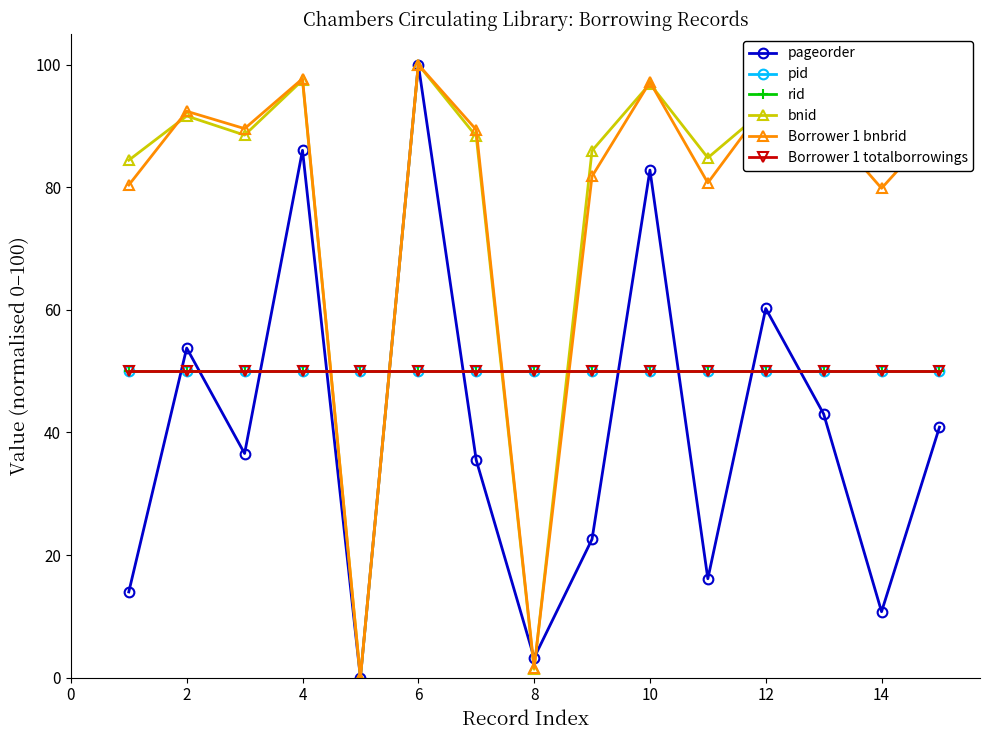

Reading left to right, what are all the values shown in this chart?

pageorder: 14.0	53.8	36.6	86.0	0.0	100.0	35.5	3.2	22.6	82.8	16.1	60.2	43.0	10.8	40.9
pid: 50.0	50.0	50.0	50.0	50.0	50.0	50.0	50.0	50.0	50.0	50.0	50.0	50.0	50.0	50.0
rid: 50.0	50.0	50.0	50.0	50.0	50.0	50.0	50.0	50.0	50.0	50.0	50.0	50.0	50.0	50.0
bnid: 84.4	91.6	88.5	97.5	0.0	100.0	88.3	1.4	86.0	96.9	84.8	92.8	89.7	83.8	89.3
Borrower 1 bnbrid: 80.4	92.4	89.6	97.7	0.0	100.0	89.4	1.6	81.8	97.2	80.7	93.5	90.6	79.8	90.3
Borrower 1 totalborrowings: 50.0	50.0	50.0	50.0	50.0	50.0	50.0	50.0	50.0	50.0	50.0	50.0	50.0	50.0	50.0